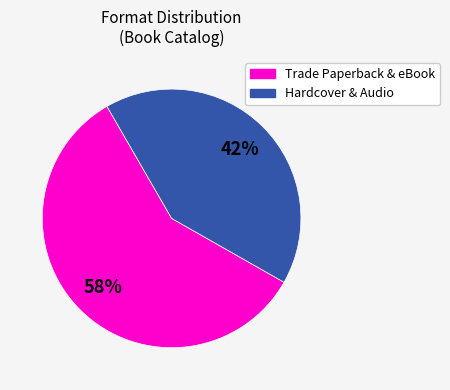

To the nearest percent, what percentage of the pie is Trade Paperback & eBook?

58%